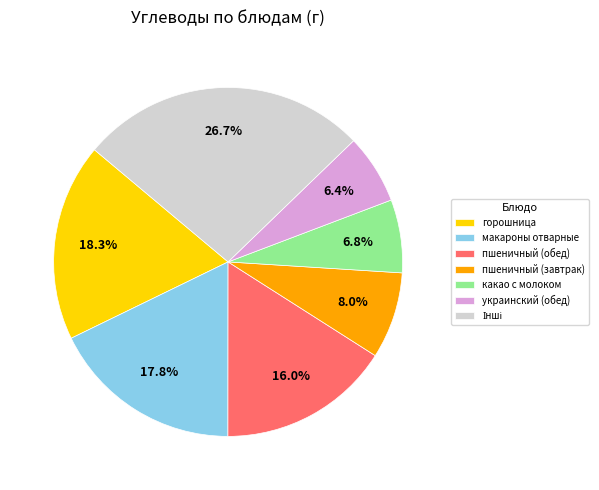

Which has a higher value, пшеничный (завтрак) or макароны отварные?

макароны отварные